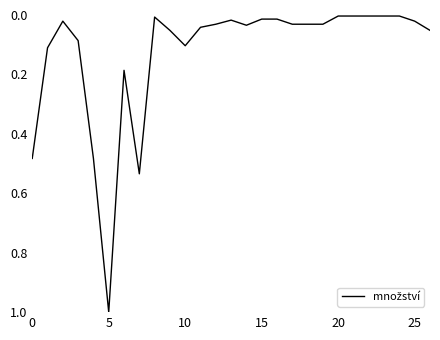

What is the maximum value shown in the chart?

1.0